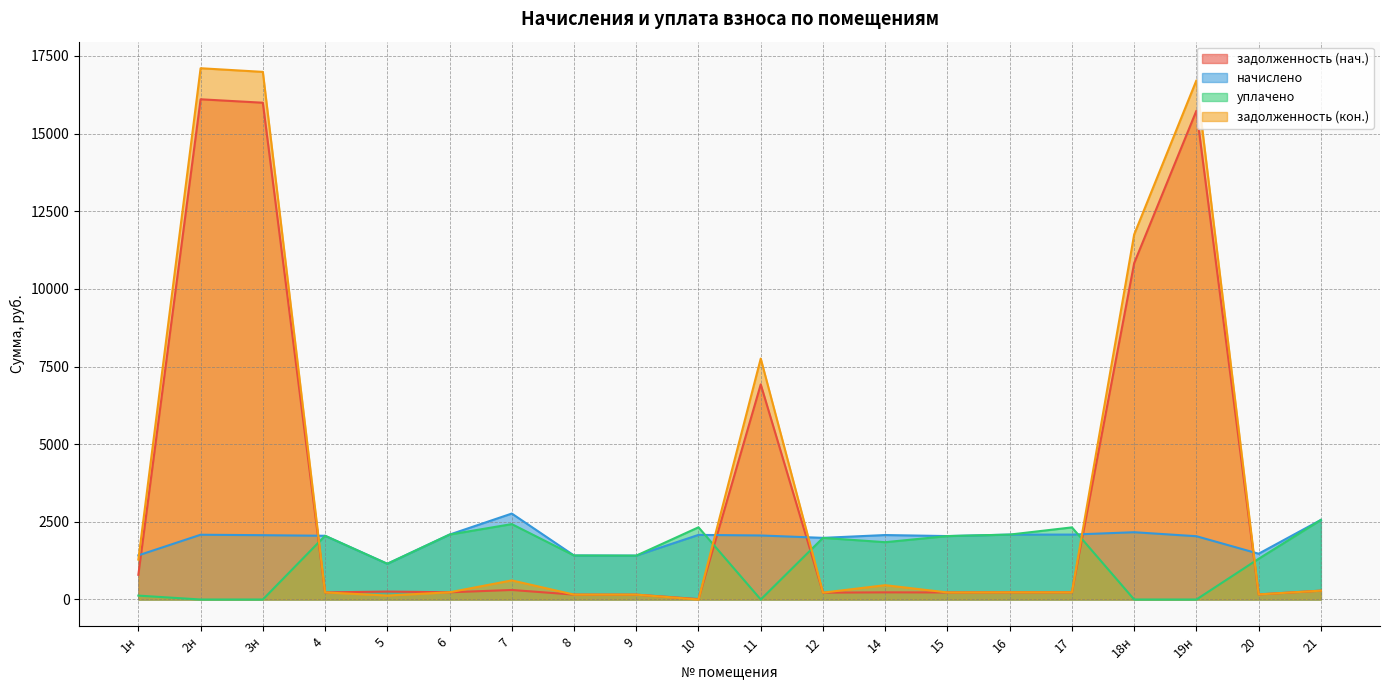

True or false: задолженность (нач.) and начислено cross at least once.

True